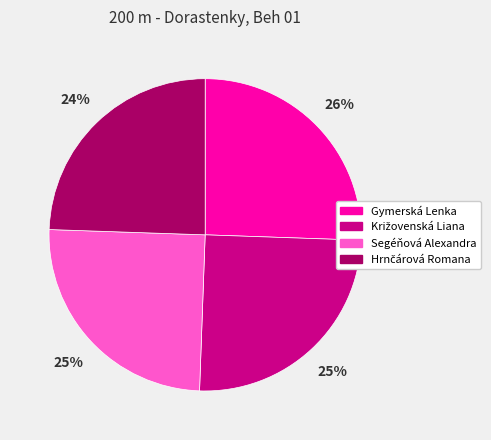

To the nearest percent, what portion does Gymerská Lenka represent?

26%